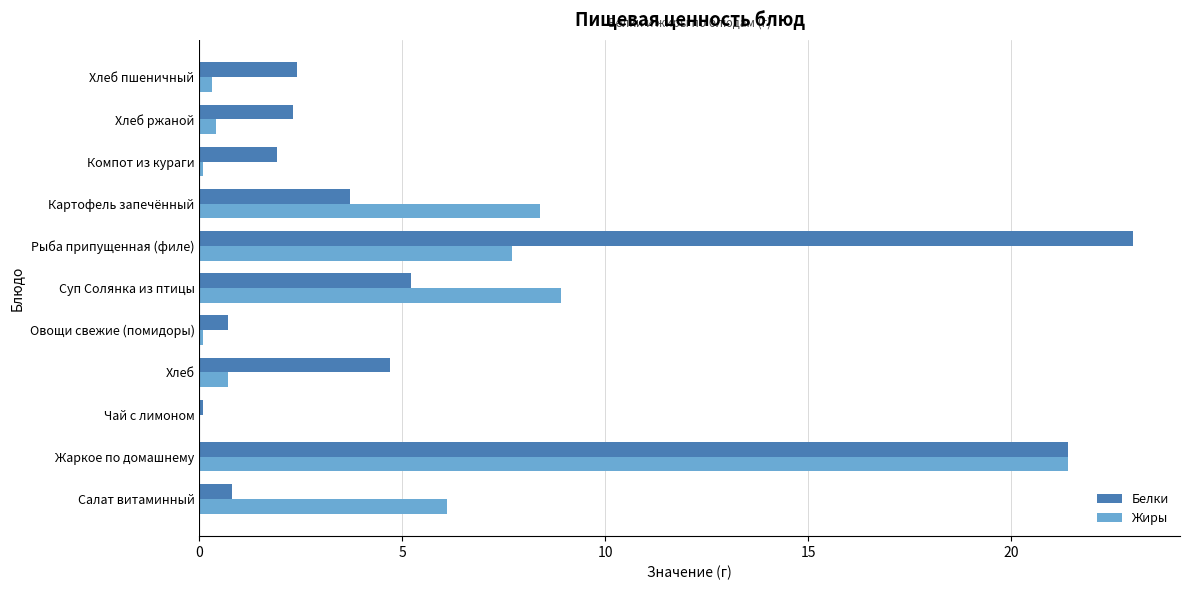

What value does the Белки series have at Салат витаминный?

0.8